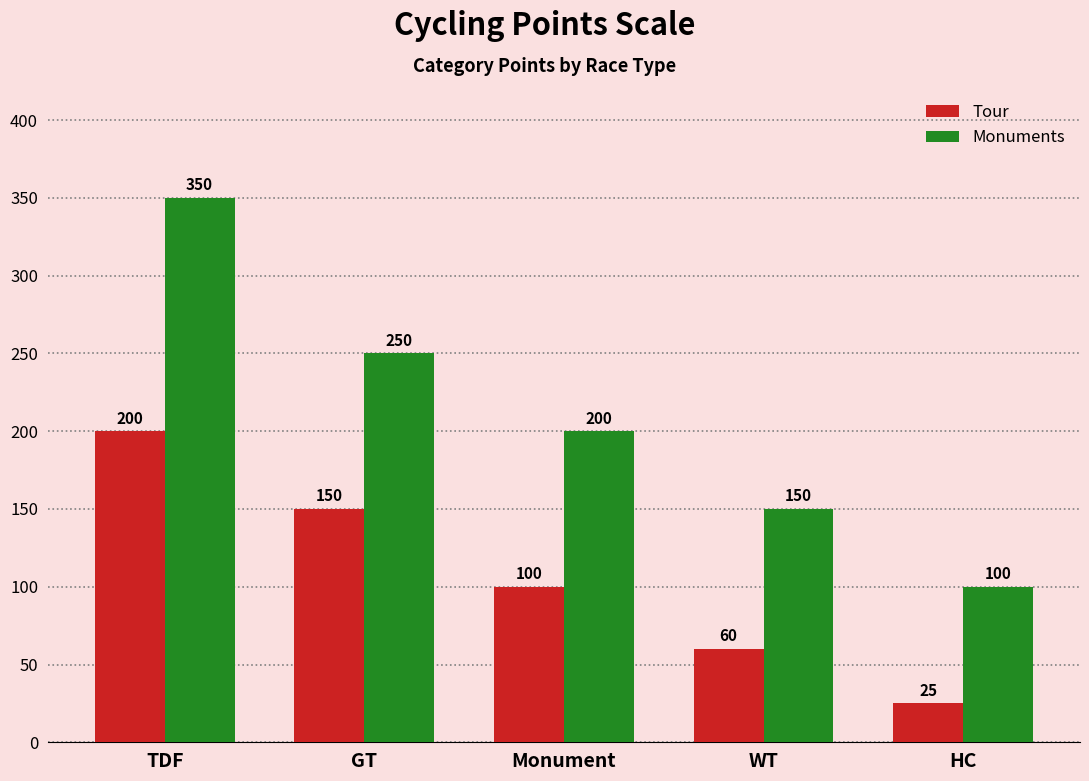

How many series are shown in this chart?

2